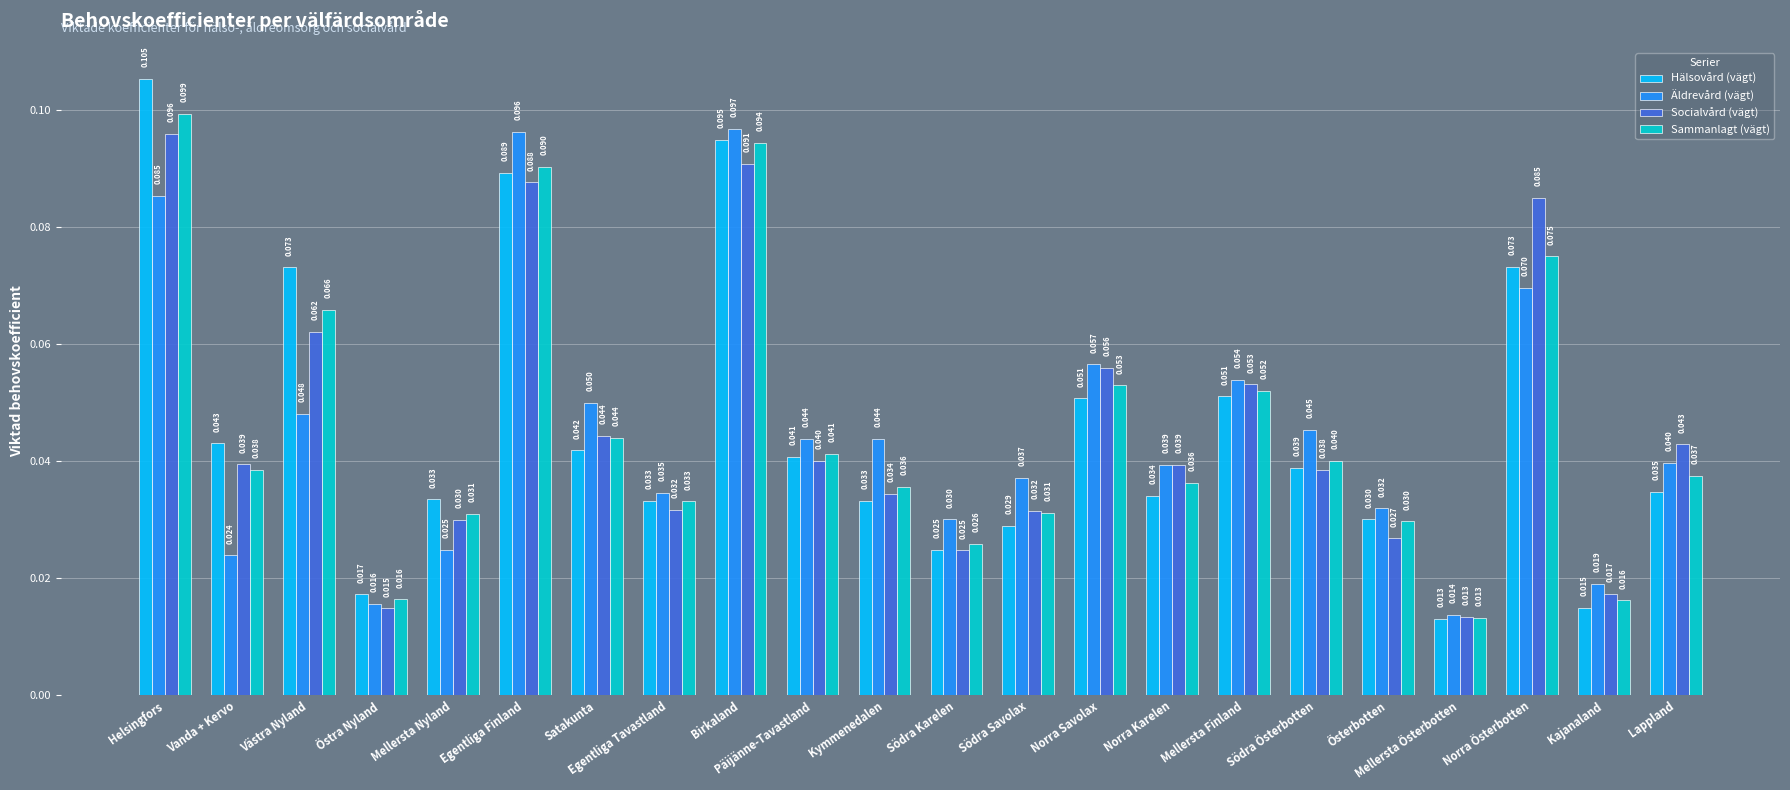

At which label is Sammanlagt (vägt) closest to 0?

Mellersta Österbotten